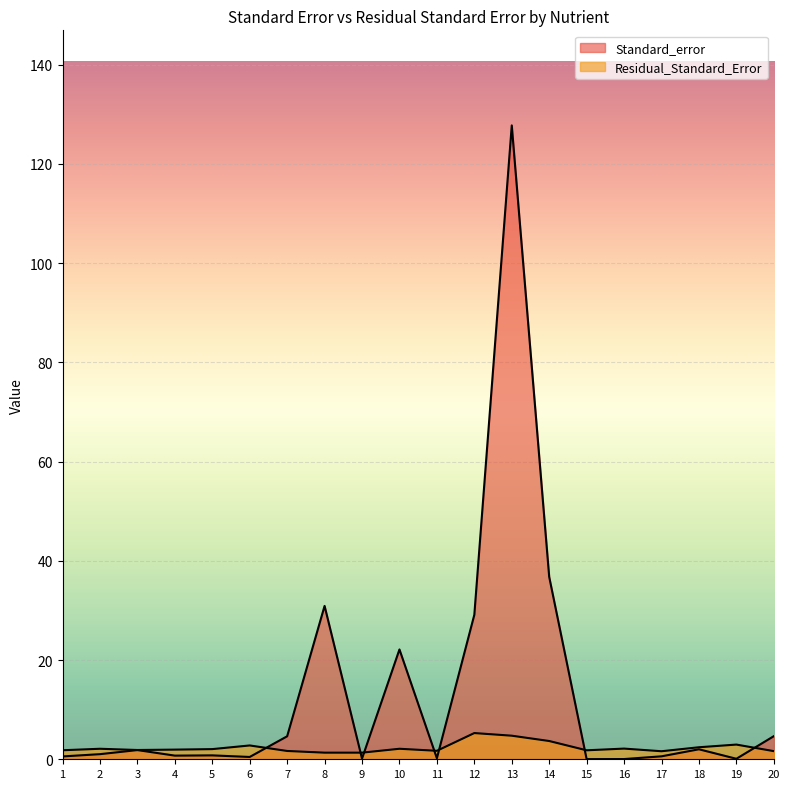

How many lines are shown in the chart?

2